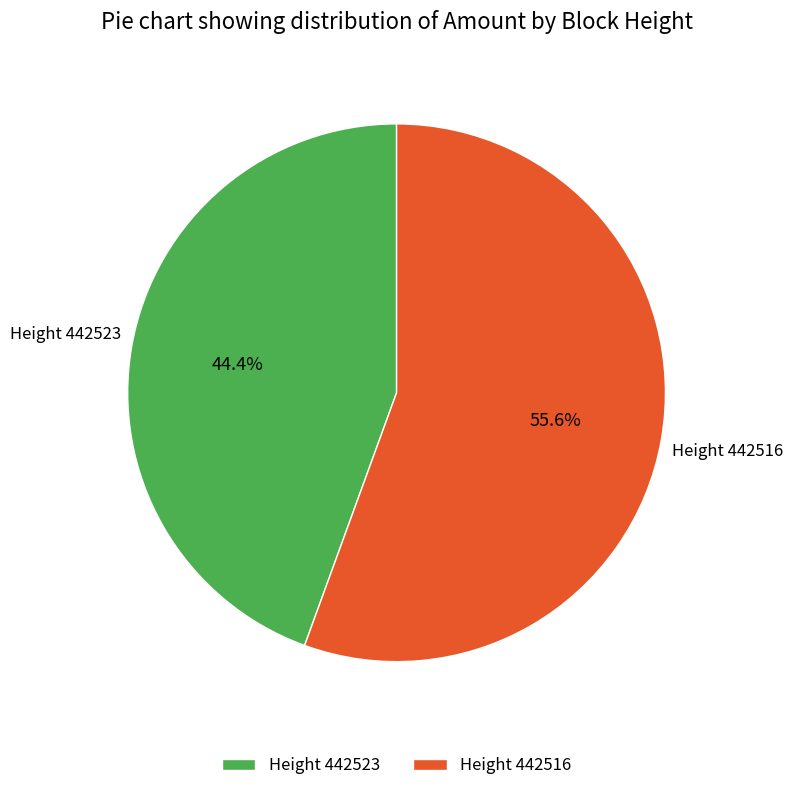

Approximately how many times larger is the value at Height 442523 compared to Height 442516?

0.8